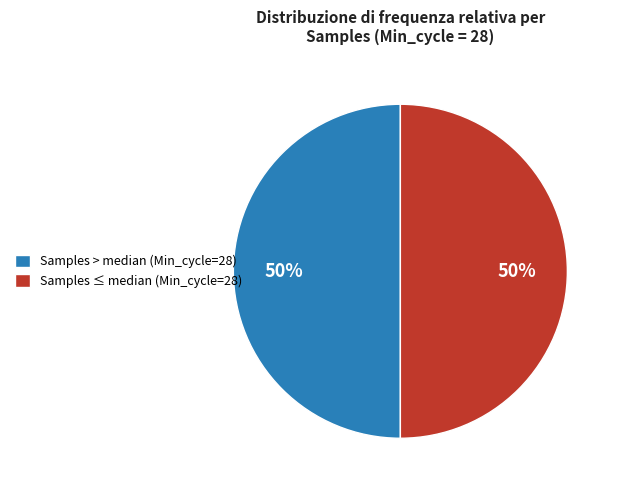

Do Samples > median (Min_cycle=28) and Samples ≤ median (Min_cycle=28) together represent more than half of the pie?

Yes